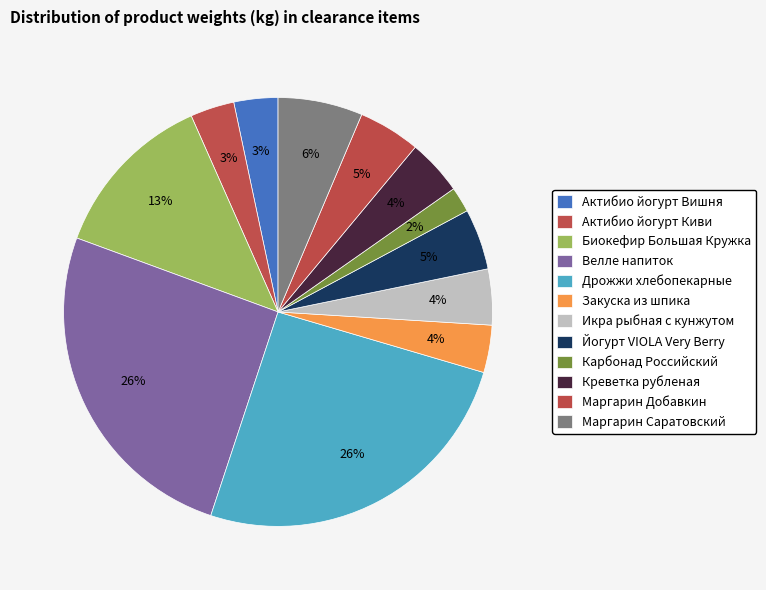

To the nearest percent, what portion does Биокефир Большая Кружка represent?

13%